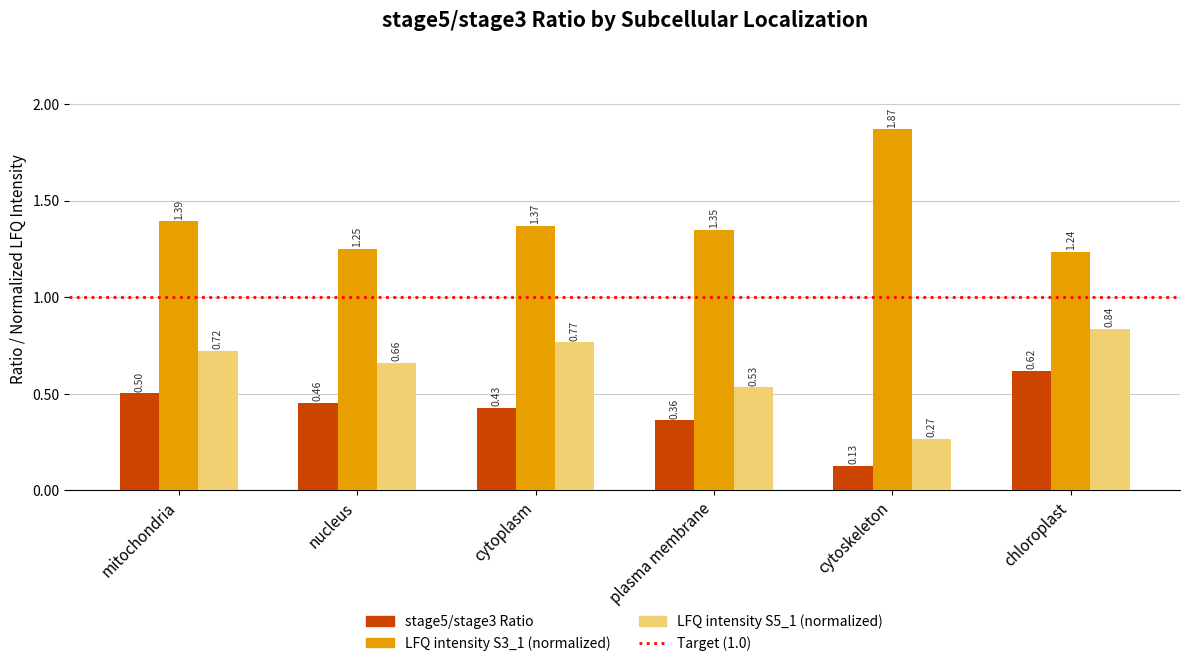

At which label does LFQ intensity S5_1 (normalized) reach its peak?

chloroplast